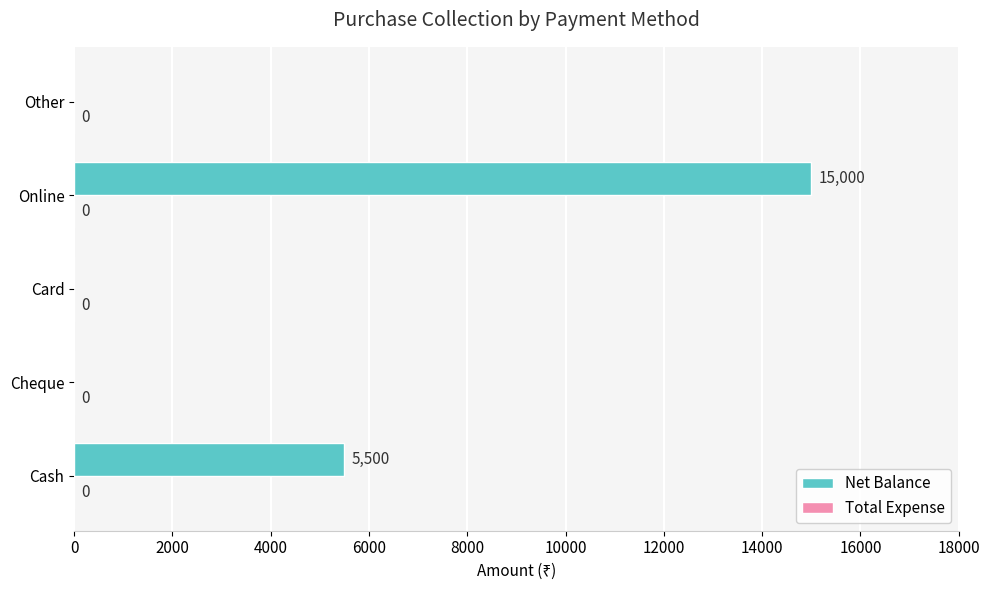

Between Online and Card, which is larger?

Online